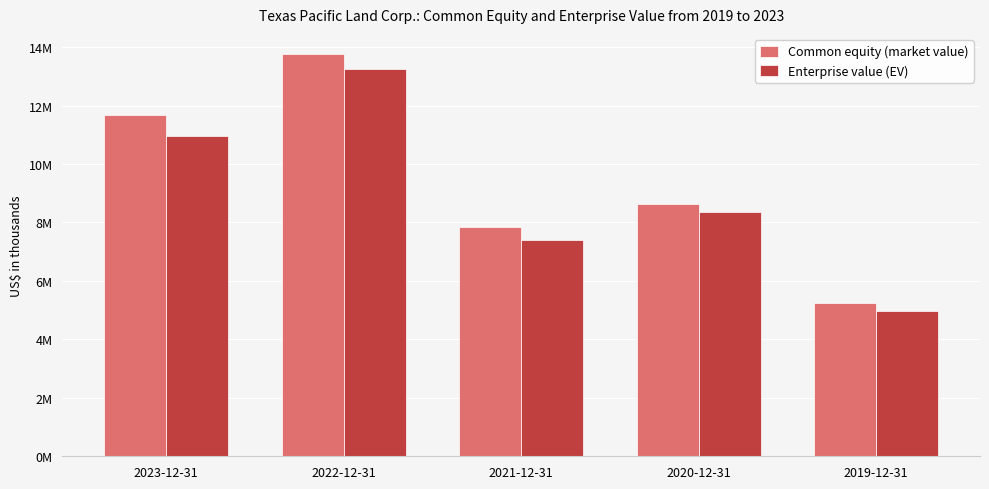

At which category is the sum across all series the highest?

2022-12-31